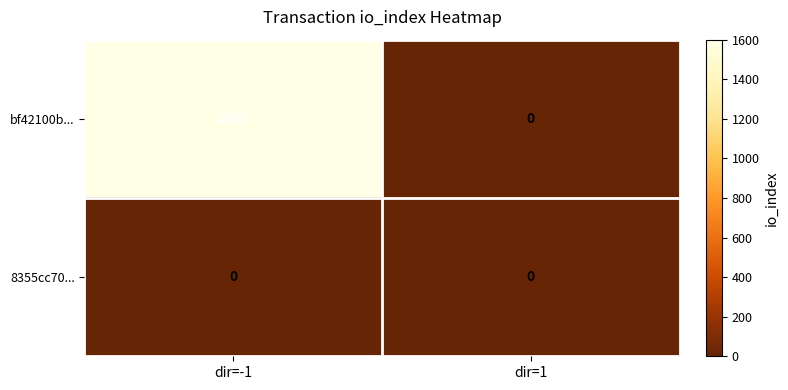

Rank the series by their maximum value, from highest to lowest.

bf42100b..., 8355cc70...